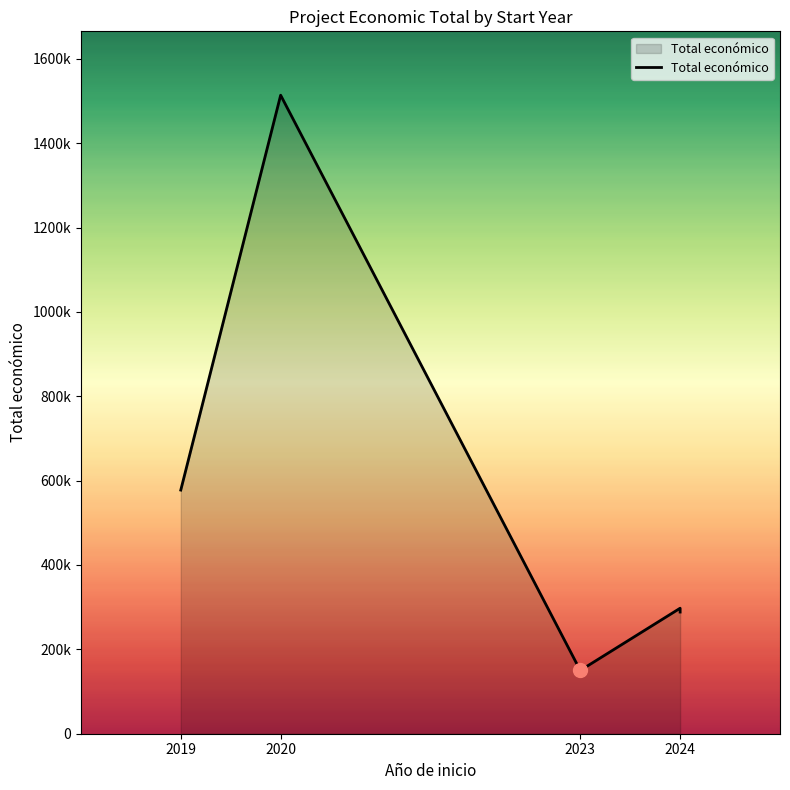

Does the chart display data point markers on the line(s)?

No